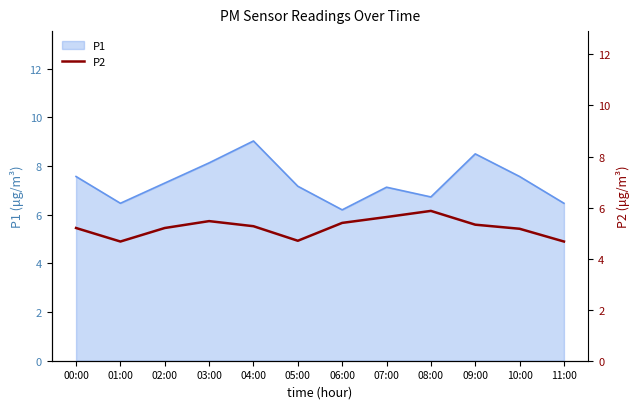

Which has a higher value, 09:00 or 02:00?

09:00